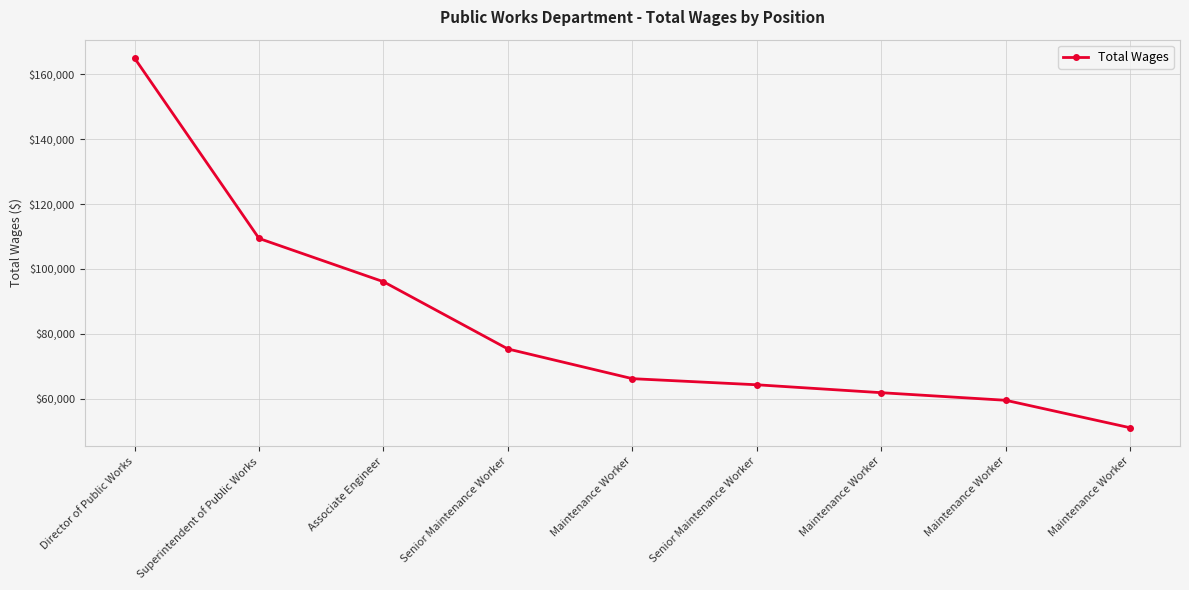

Which category has the highest value across all series?

Director of Public Works